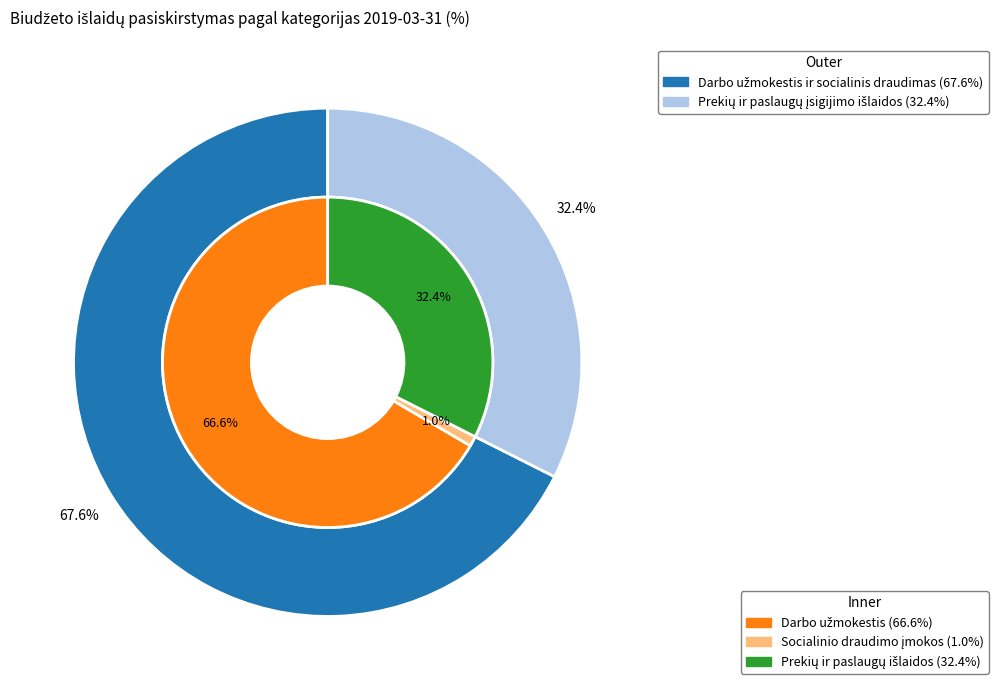

Does Socialinio draudimo įmokos account for over 50% of the chart?

No